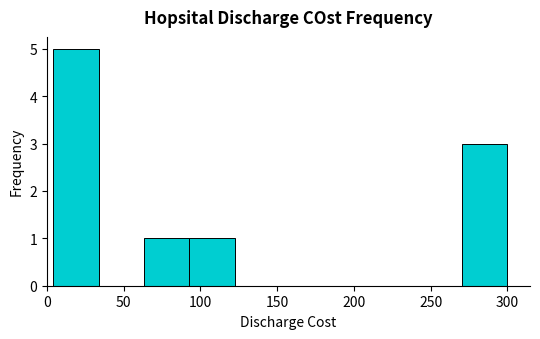

What is the height of the bar covering 5 to 35 on the x-axis? Neither the bar edges nor the heights are printed on the chart, so give them approximately, as read against the axes.

5